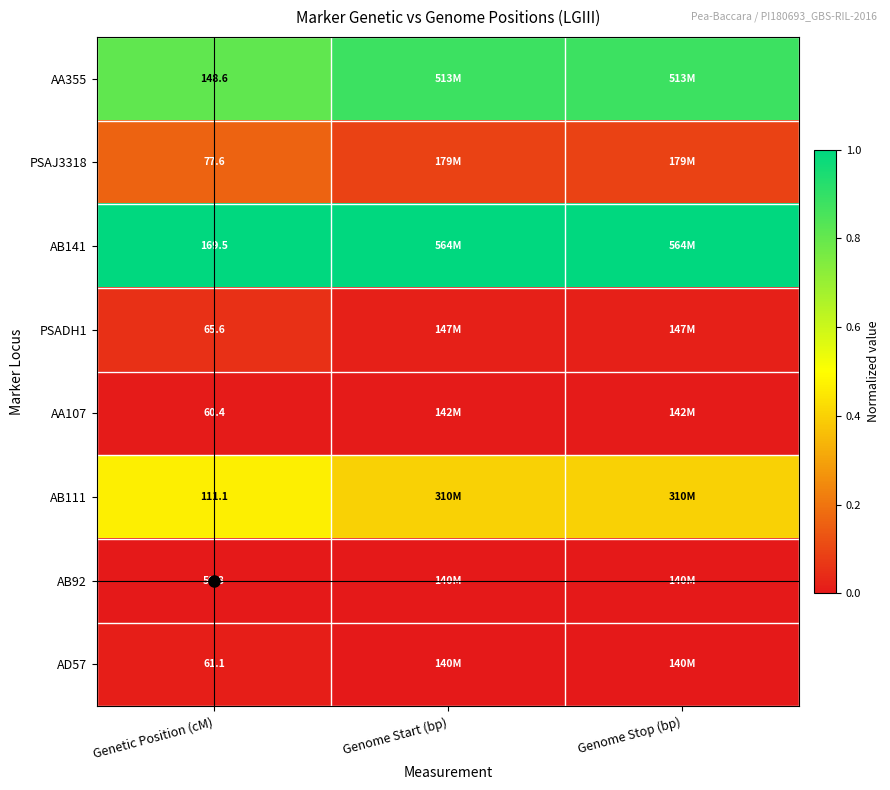

List the labels in order of AB141 value, smallest first.

Genetic Position (cM), Genome Start (bp), Genome Stop (bp)